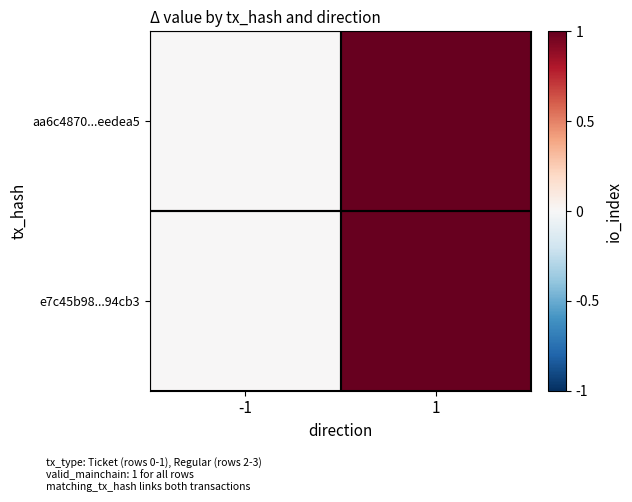

At which category is the sum across all series the highest?

1